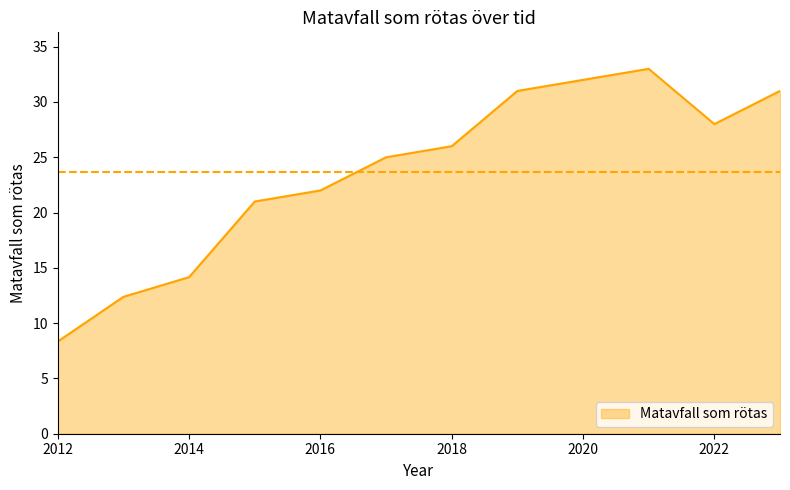

What is the difference between the maximum and minimum values?

24.7